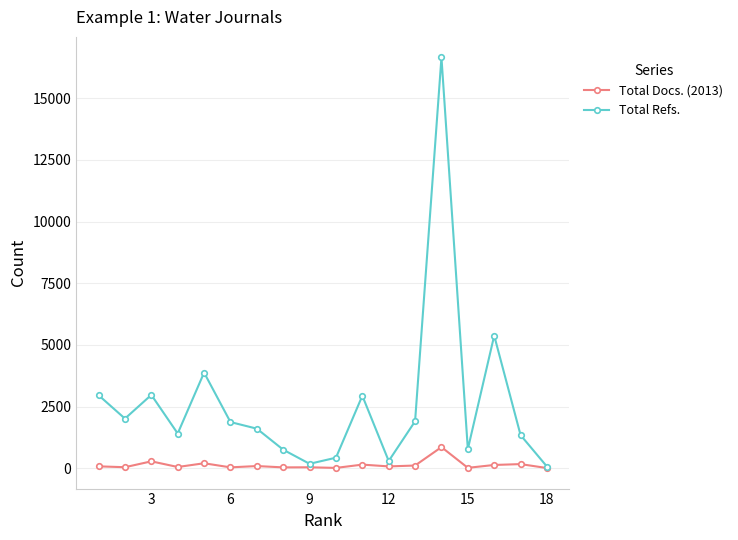

What is the maximum value shown in the chart?

16645